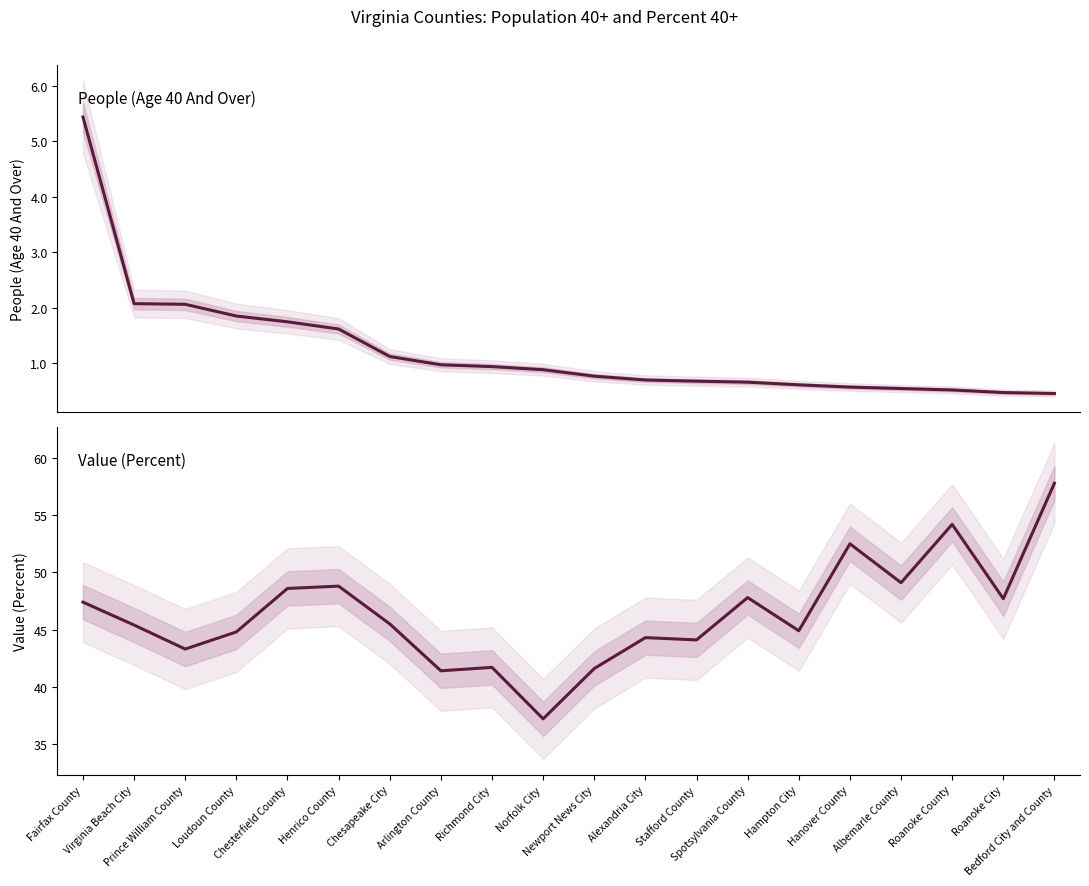

The People (Age 40 And Over) series shows 10952.0 at Albemarle County. True or false?

False